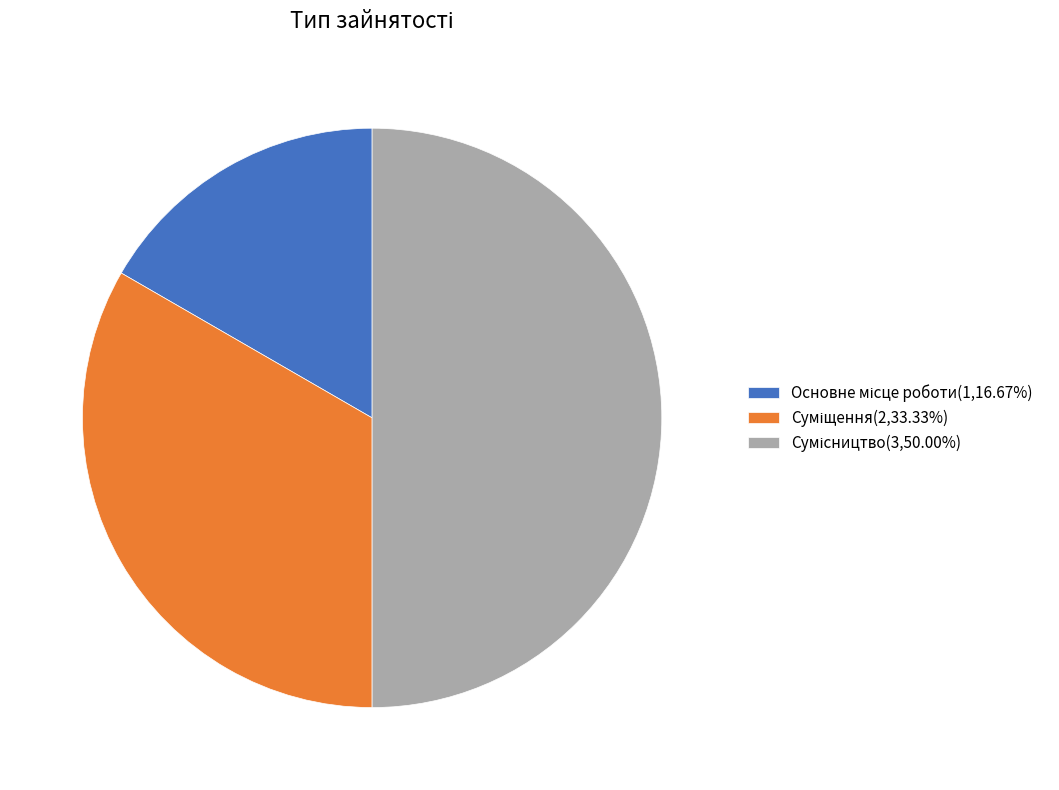

What is the largest slice in the pie chart?

Сумісництво